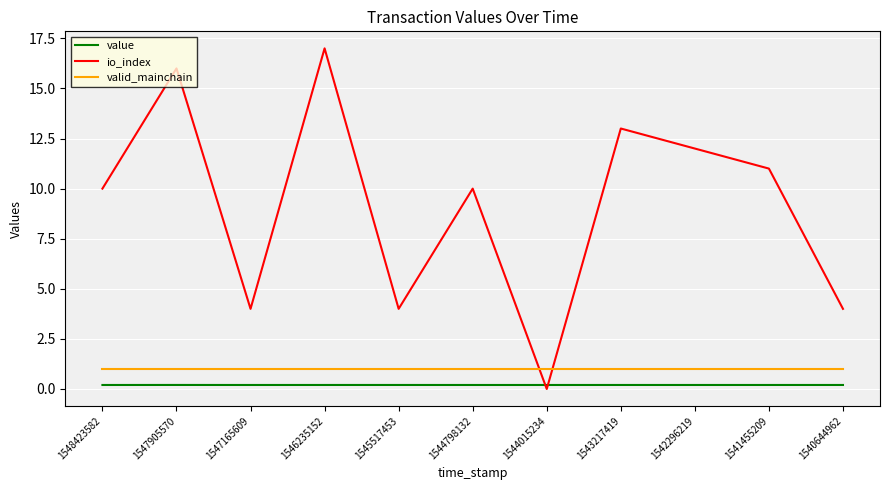

Which category has the highest value in the io_index series?

1546235152